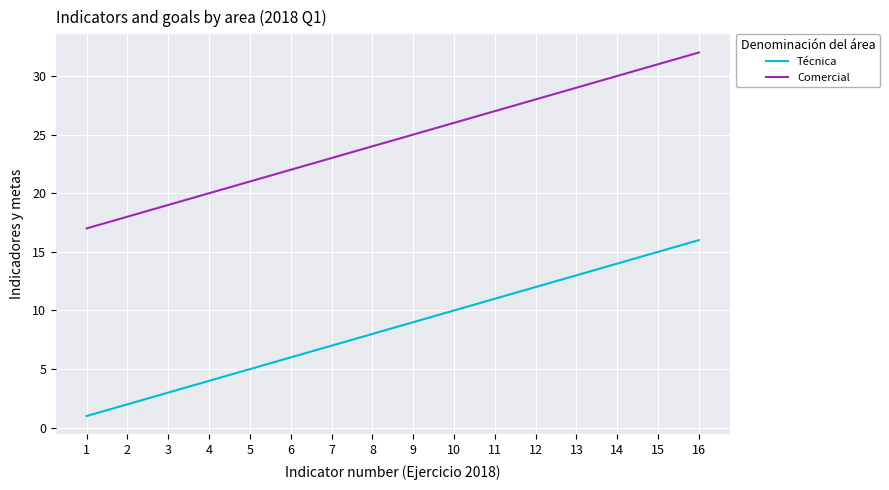

Reading left to right, what are all the values shown in this chart?

Técnica: 1=1	2=2	3=3	4=4	5=5	6=6	7=7	8=8	9=9	10=10	11=11	12=12	13=13	14=14	15=15	16=16
Comercial: 1=17	2=18	3=19	4=20	5=21	6=22	7=23	8=24	9=25	10=26	11=27	12=28	13=29	14=30	15=31	16=32